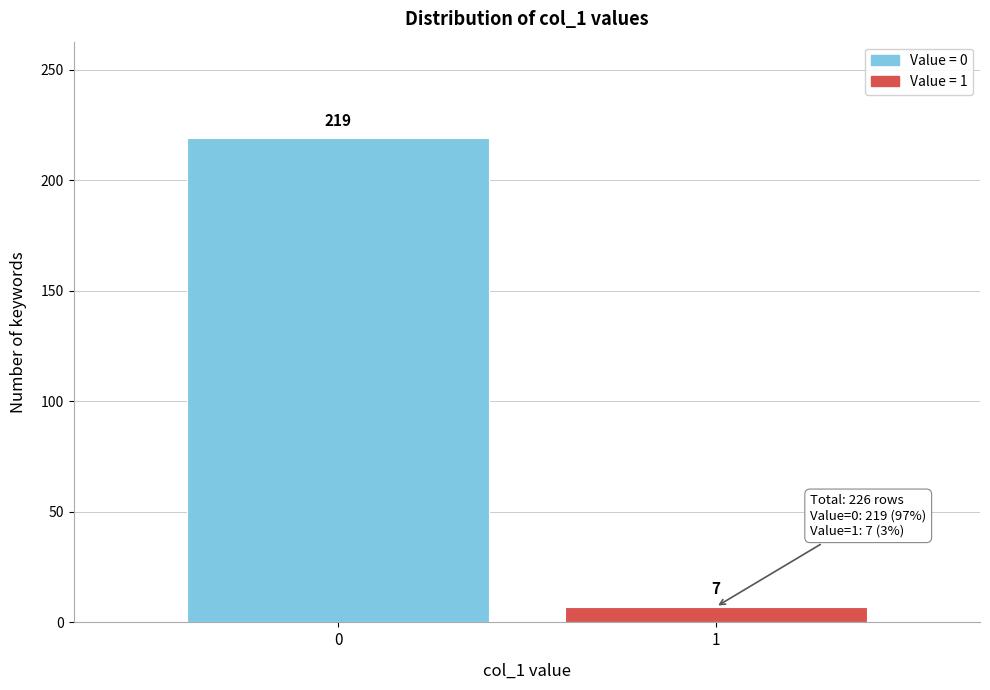

Reading left to right, transcribe all the data shown in this chart.

0=219	1=7